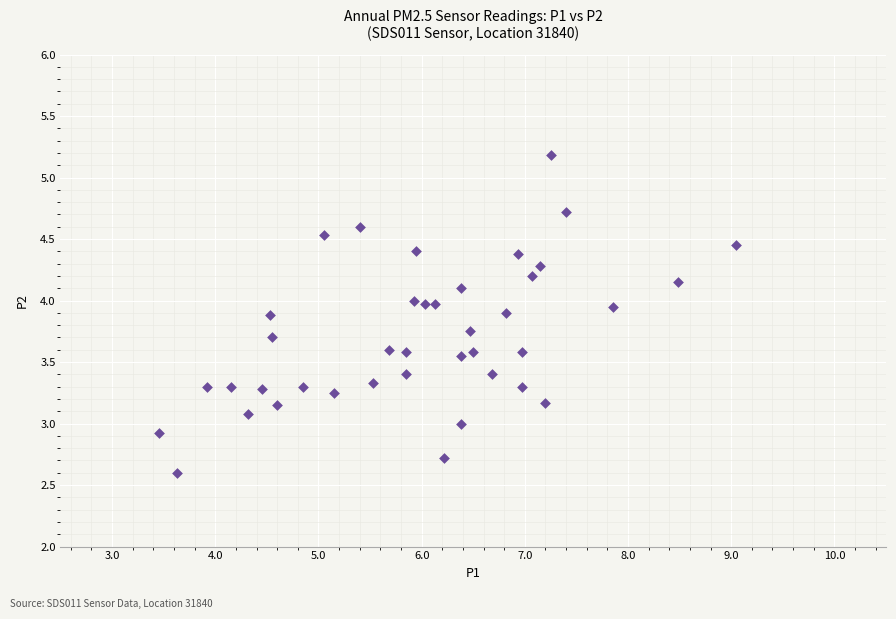

What is the range of X values (max minus min)?

5.6